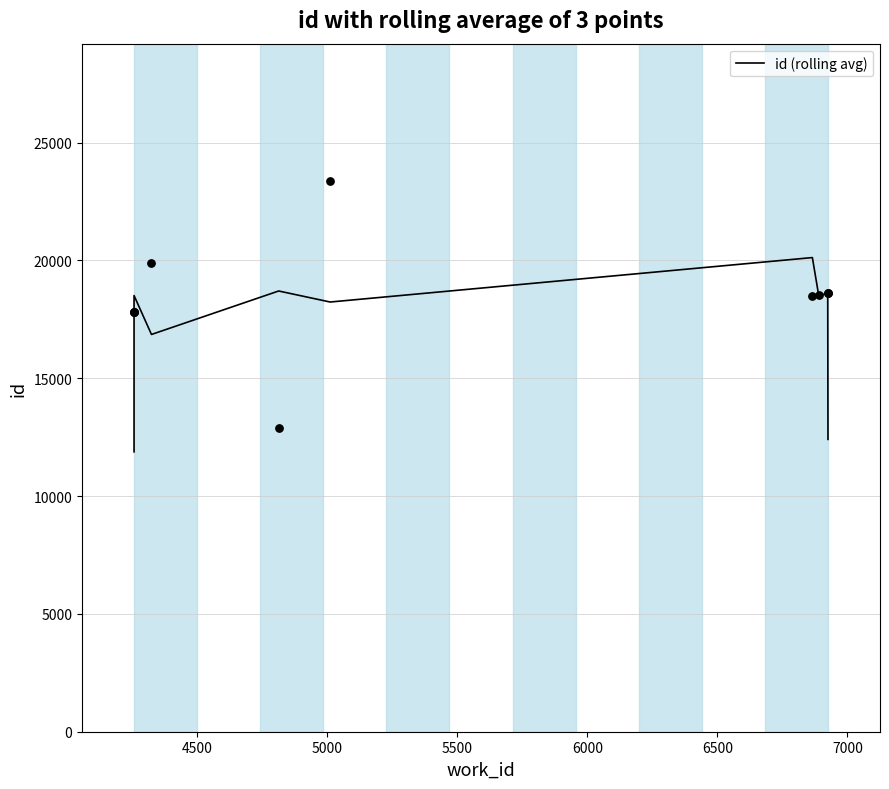

Which has a higher value, 4500 or 6500?

6500